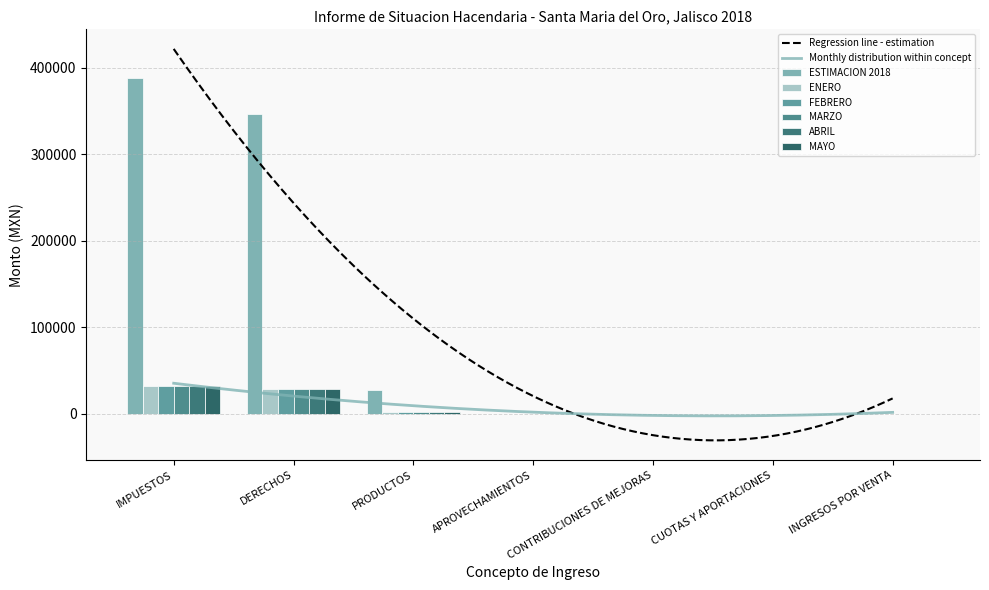

True or false: ABRIL has a value of 57193.8 at IMPUESTOS.

False